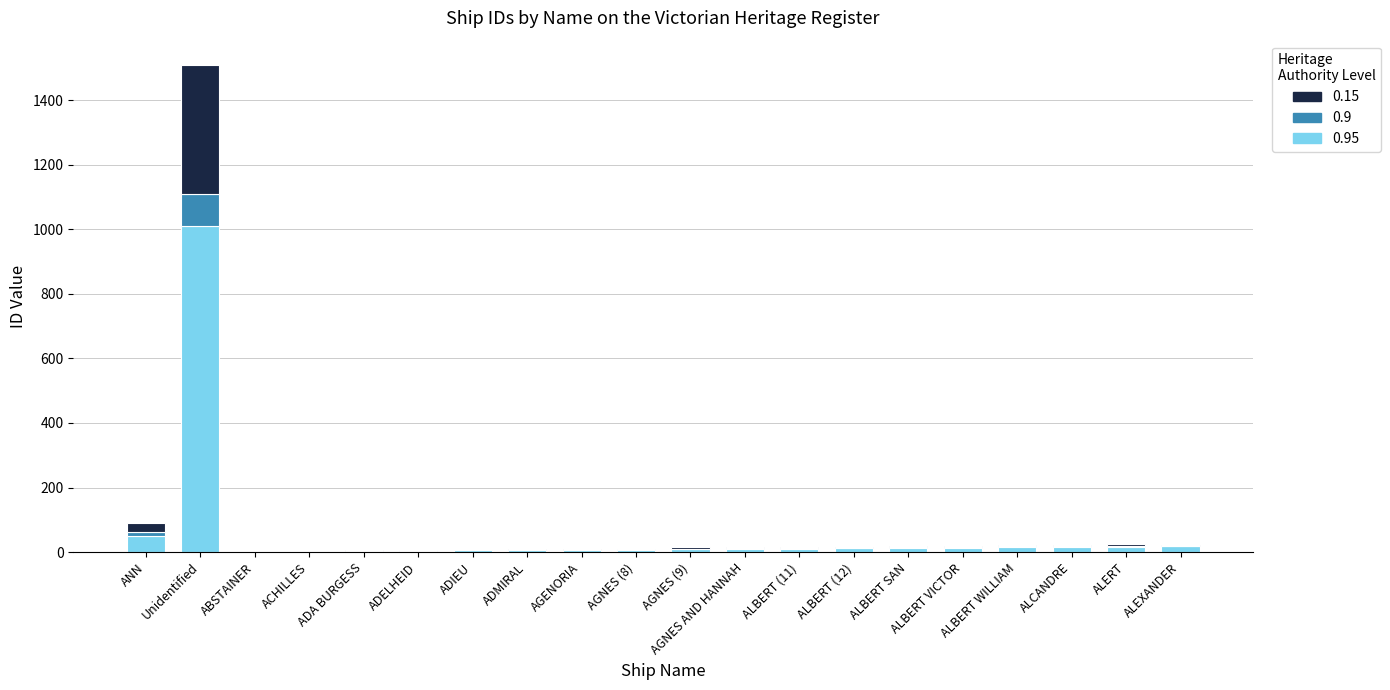

At which category is the sum across all series the highest?

Unidentified